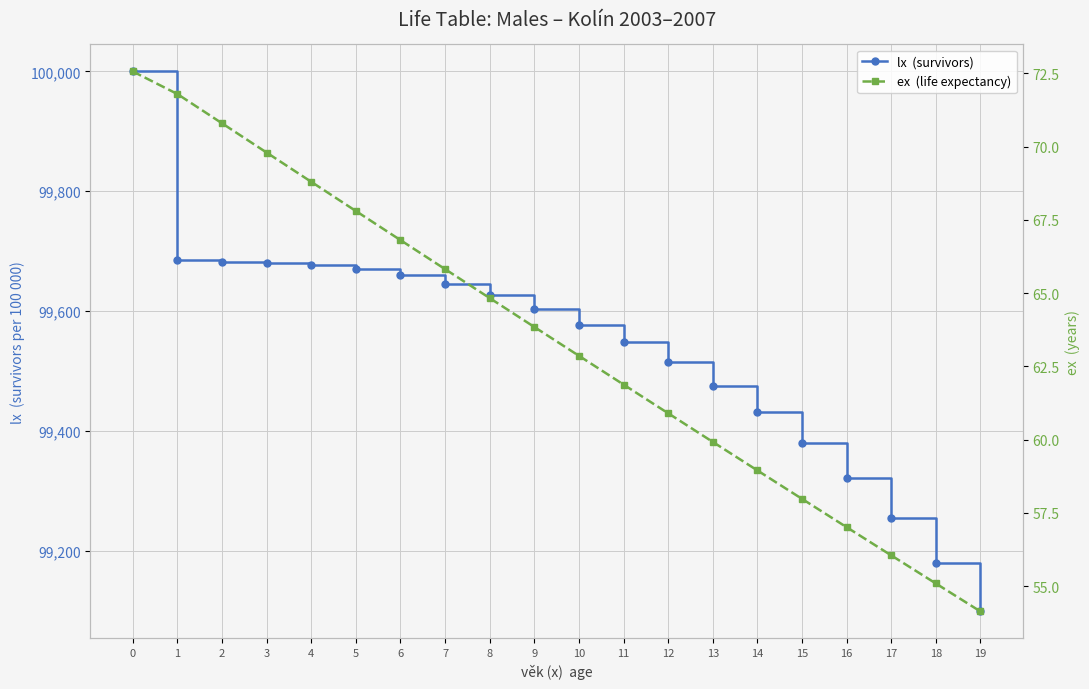

At how many categories does at least one series exceed 48226?

20